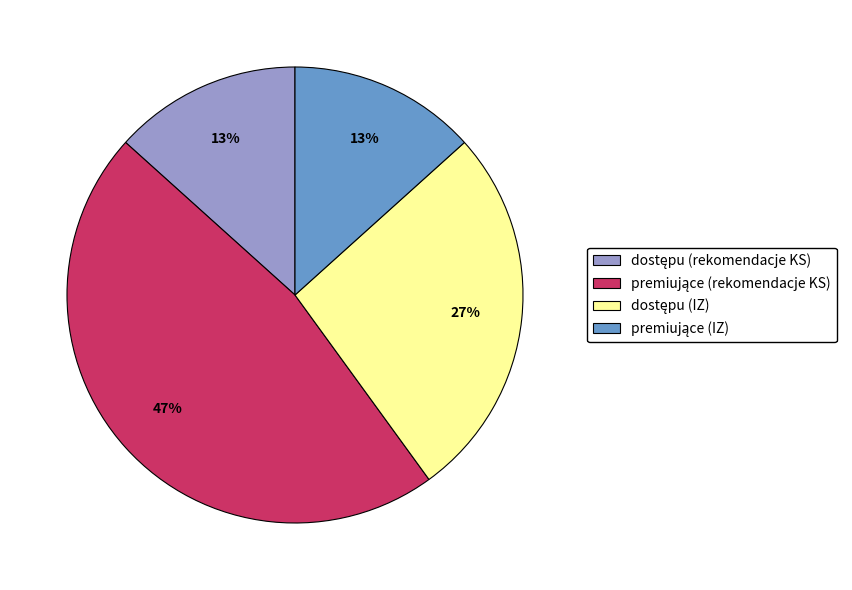

To the nearest percent, what is the average slice percentage?

25%